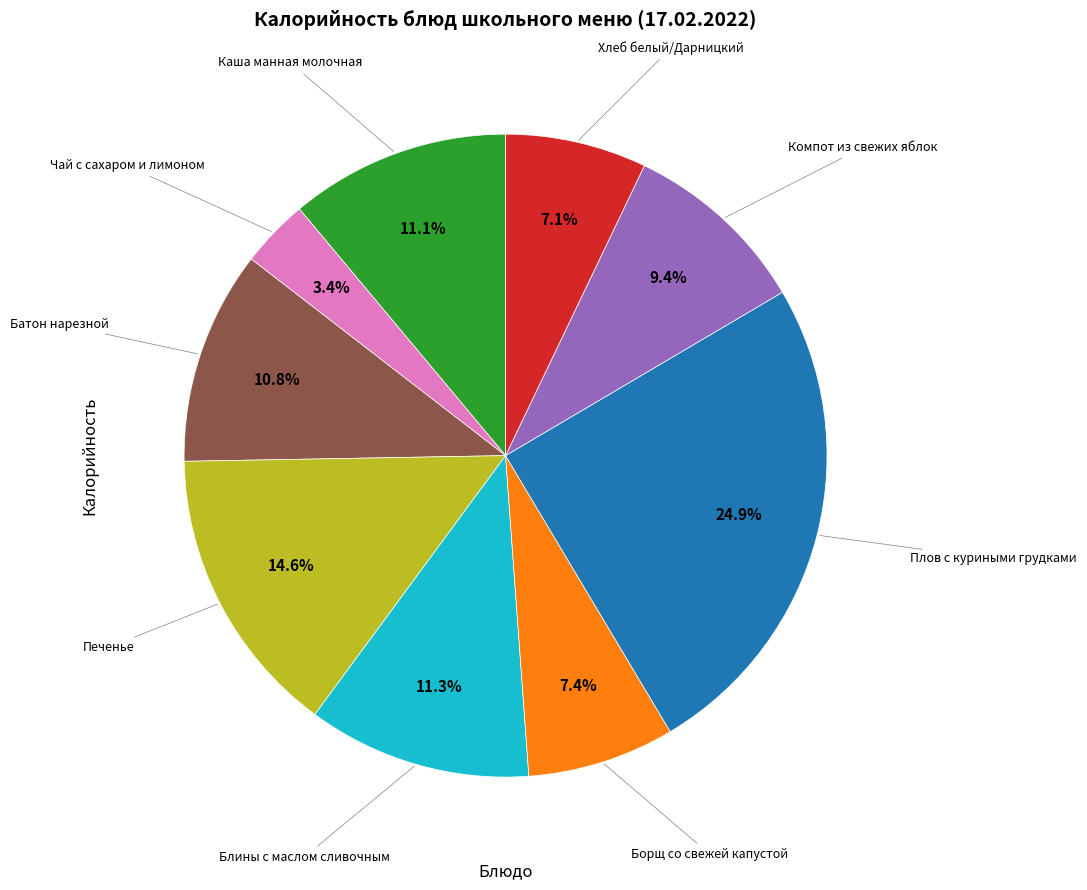

Is there a majority slice in this chart?

No